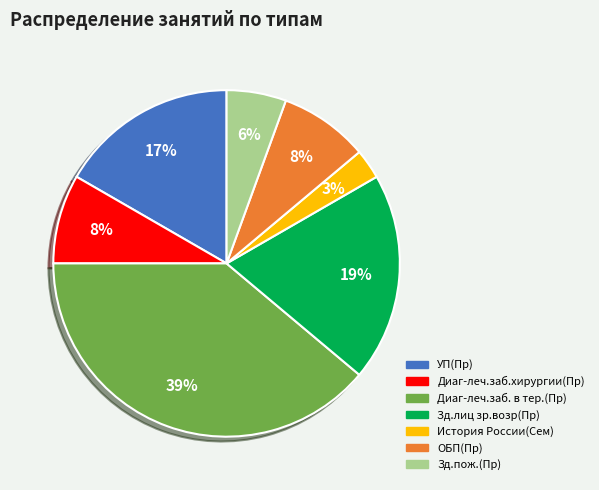

Is the sum of История России(Сем) and Диаг-леч.заб. в тер.(Пр) greater than half?

No